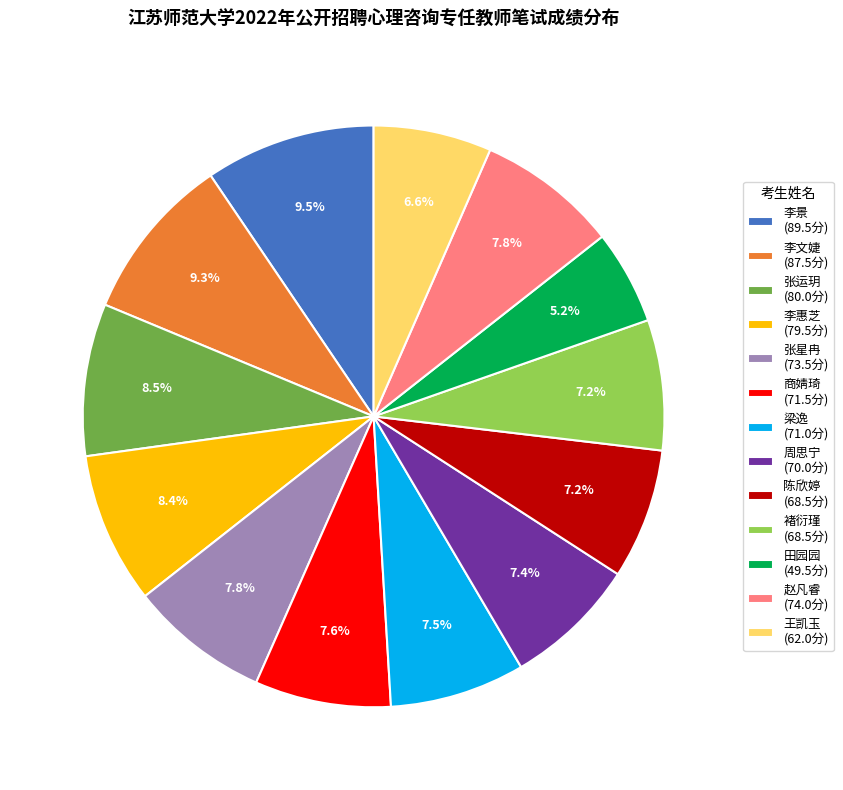

Approximately how many times larger is the value at 王凯玉 (62.0分) compared to 周思宁 (70.0分)?

0.9